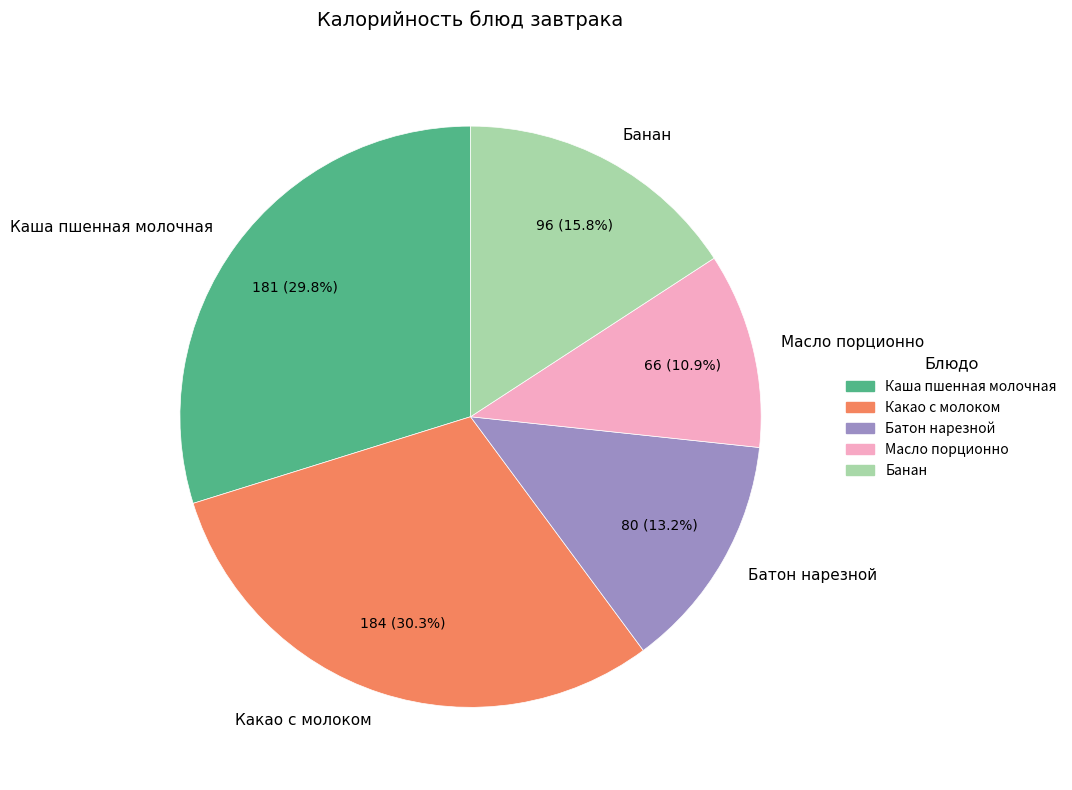

What percentage is the Банан slice, to the nearest percent?

16%